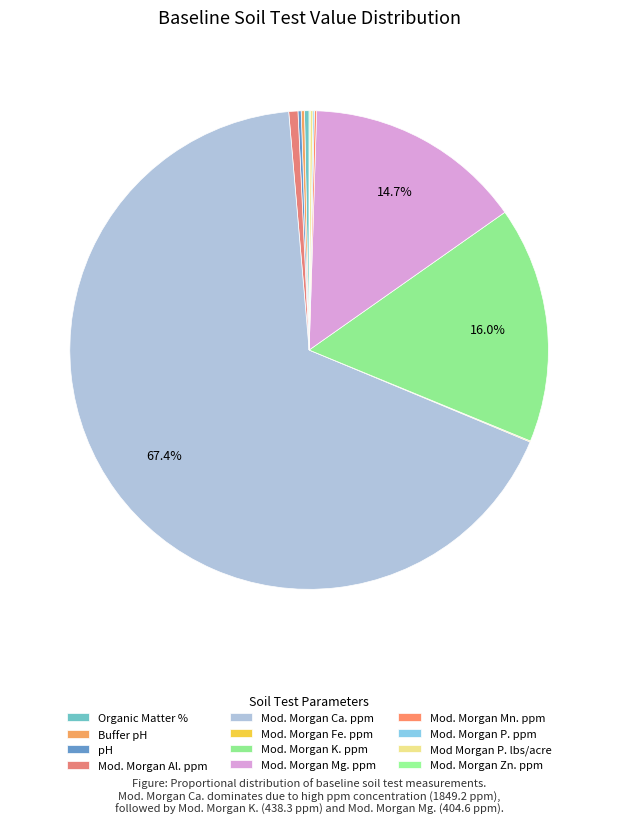

Combined, what portion of the pie is Mod. Morgan P. ppm and Mod. Morgan Ca. ppm?

67.5%